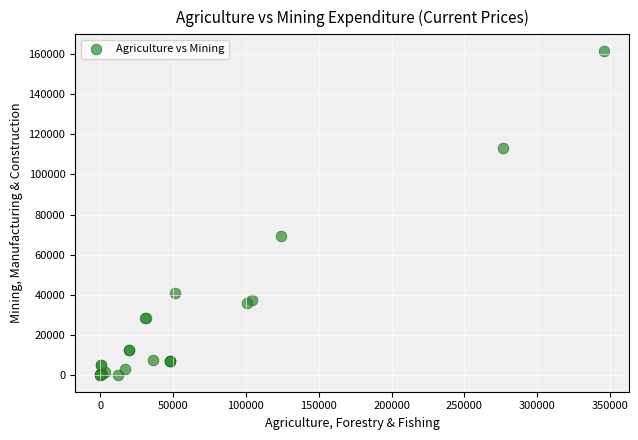

What Y value in the scatter plot is closest to 80746?

69303.2